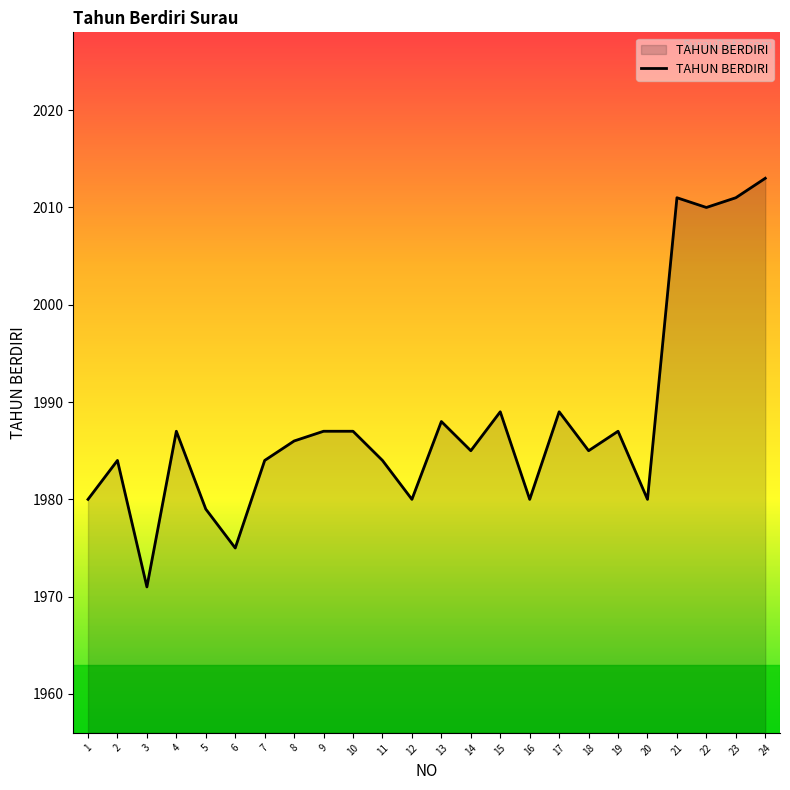

The chart shows a value of 624 at 7. True or false?

False